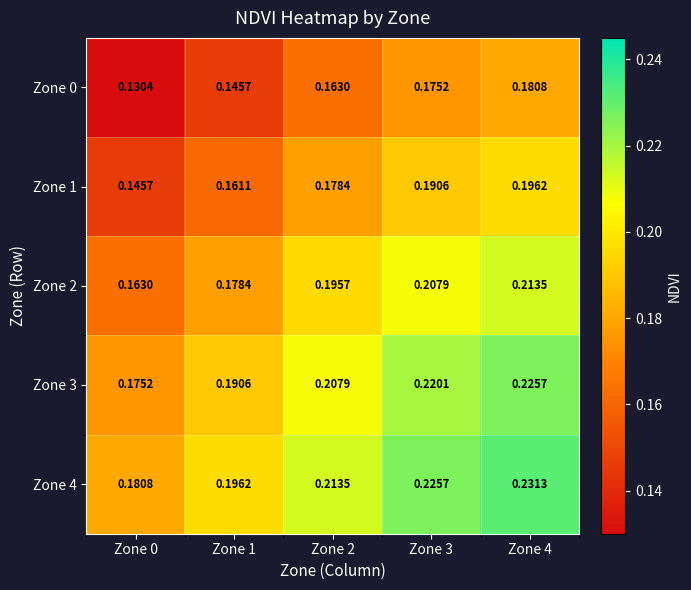

Is the value of Zone 4 at Zone 4 greater than the value of Zone 1 at Zone 0?

Yes